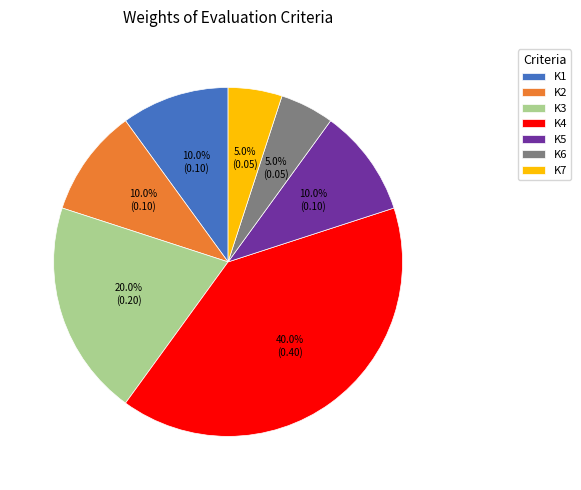

To the nearest percent, what percentage of the pie is K3?

20%